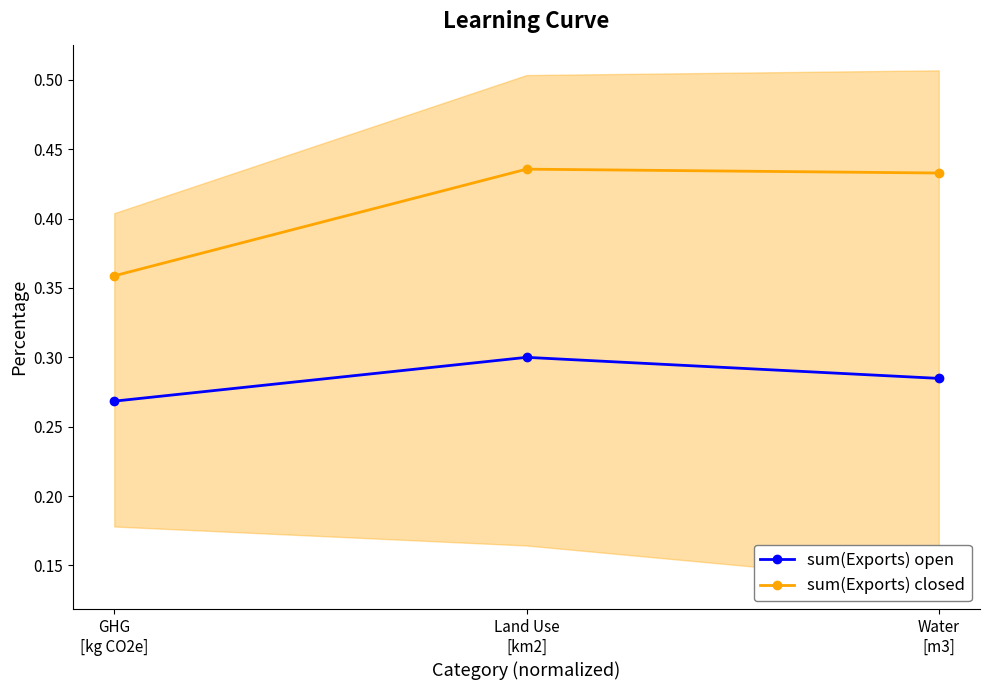

What is the label of the 3rd point from the right?

GHG
[kg CO2e]